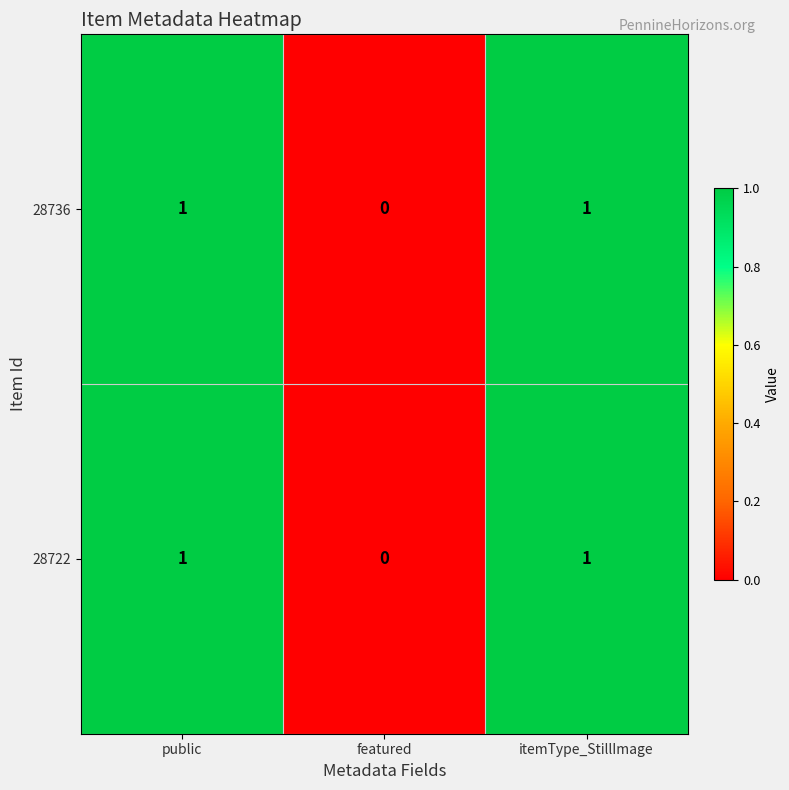

Is the value of 28722 at featured greater than the value of 28736 at public?

No